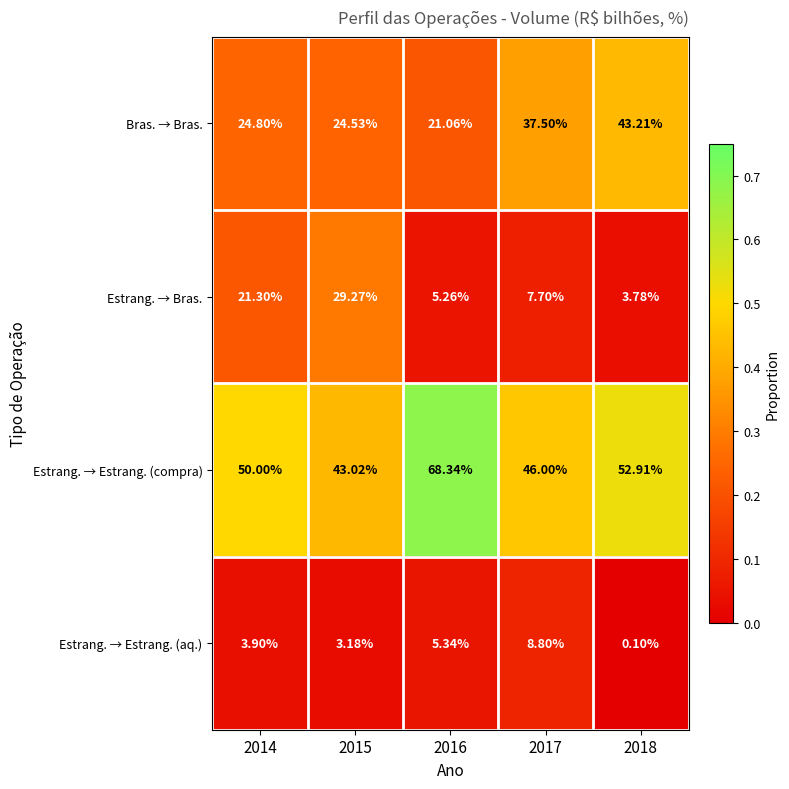

Which series changed the most between 2016 and 2017?

Estrang. → Estrang. (compra)